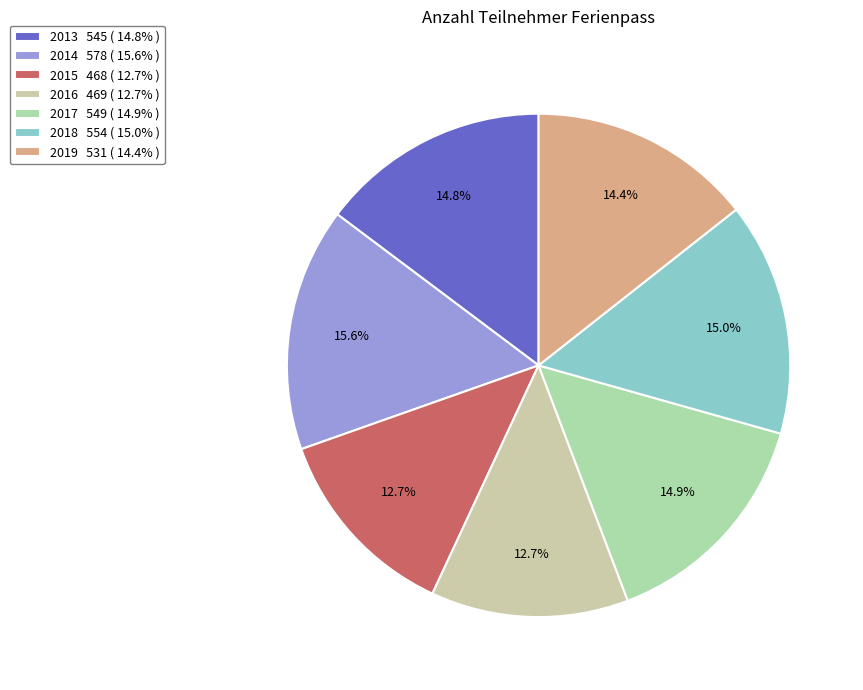

To the nearest percent, what is the combined percentage of 2015 and 2019?

27%